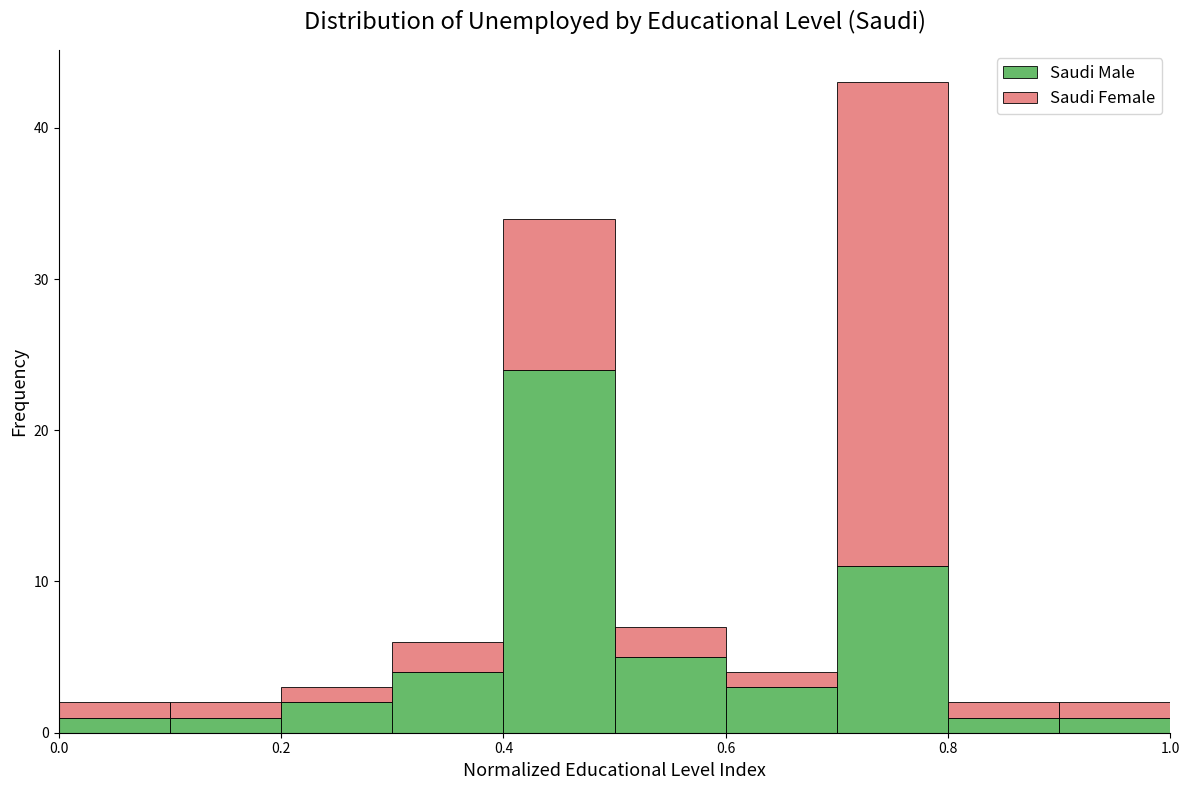

Reading left to right, transcribe this chart: for each stacked bar, give the range it covers on the x-axis and its total height. The values are not printed on the chart, so give them approximately, as read against the axis.

0.0 to 0.1: 2
0.1 to 0.2: 2
0.2 to 0.3: 3
0.3 to 0.4: 6
0.4 to 0.5: 34
0.5 to 0.6: 7
0.6 to 0.7: 4
0.7 to 0.8: 43
0.8 to 0.9: 2
0.9 to 1.0: 2